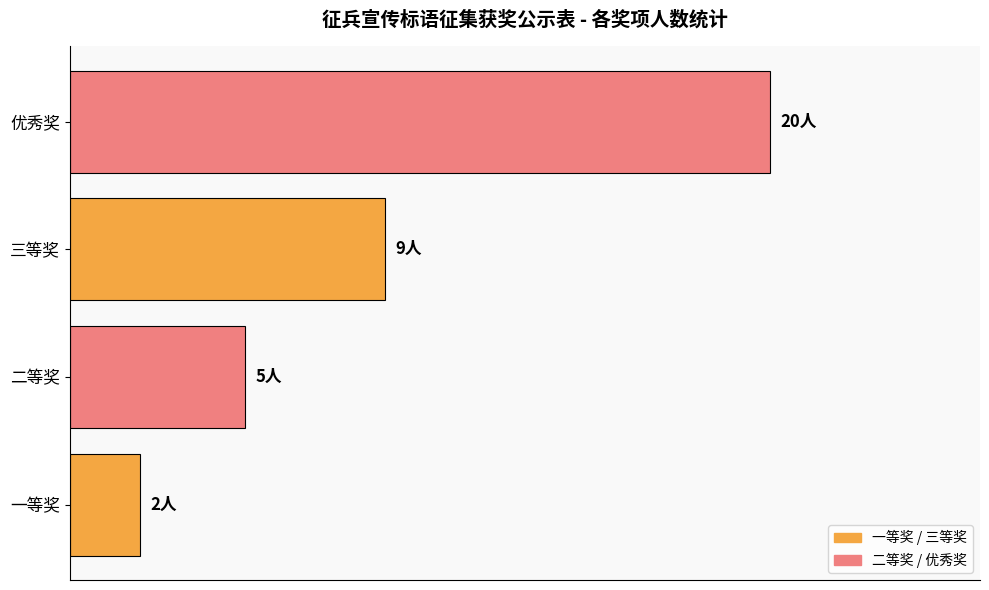

Does the chart contain any negative values?

No